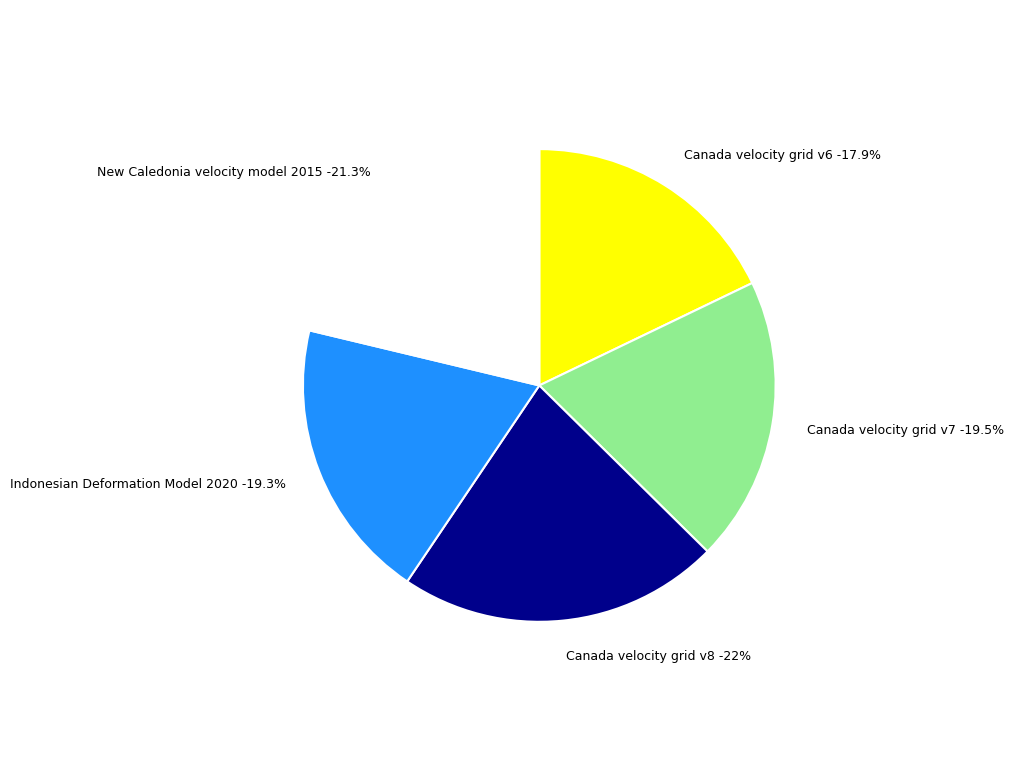

Count the number of slices in the pie.

5